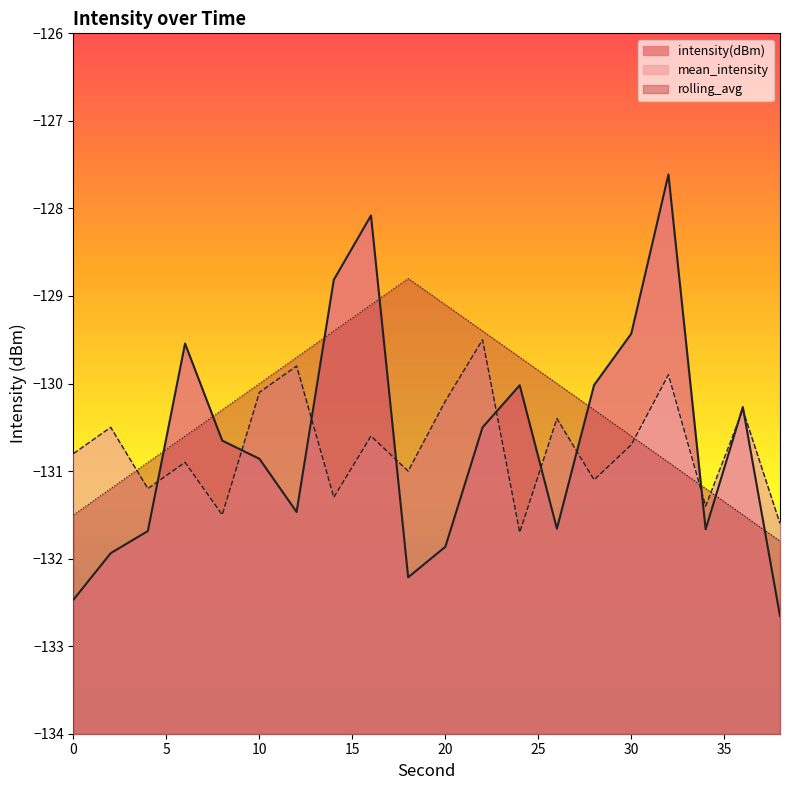

Between which two adjacent categories do rolling_avg and intensity(dBm) first intersect?

4 and 6